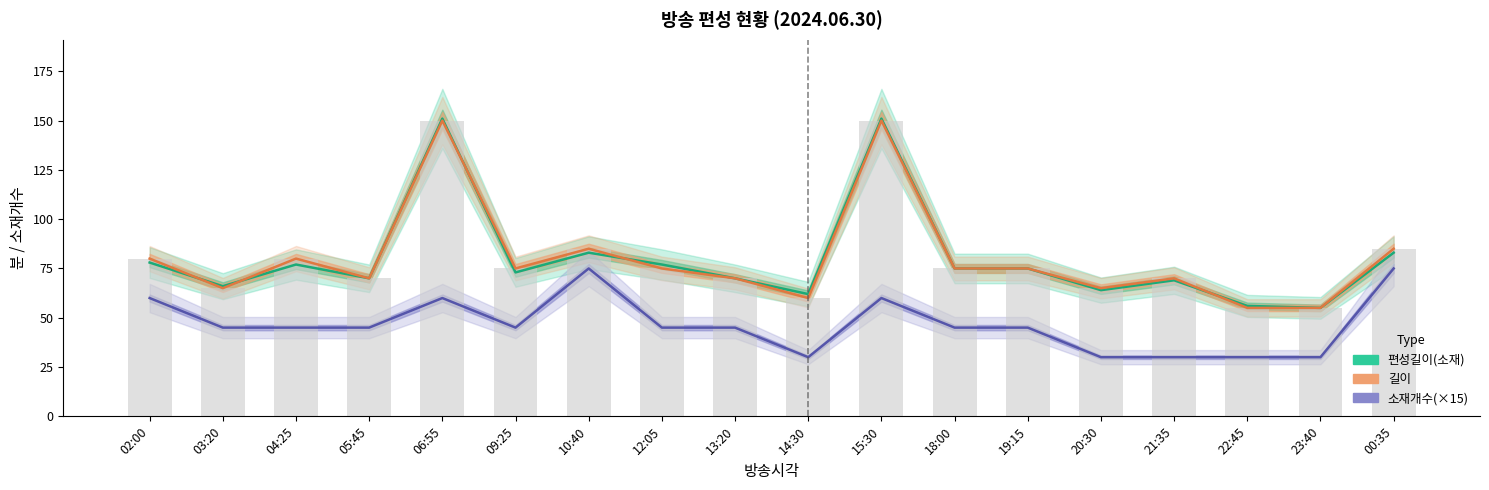

What is the sum of the 길이 values at 02:00 and 18:00?

155